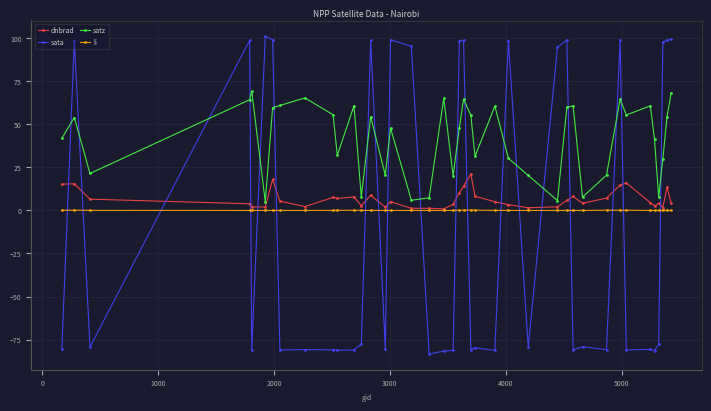

True or false: satz and li cross at least once.

False